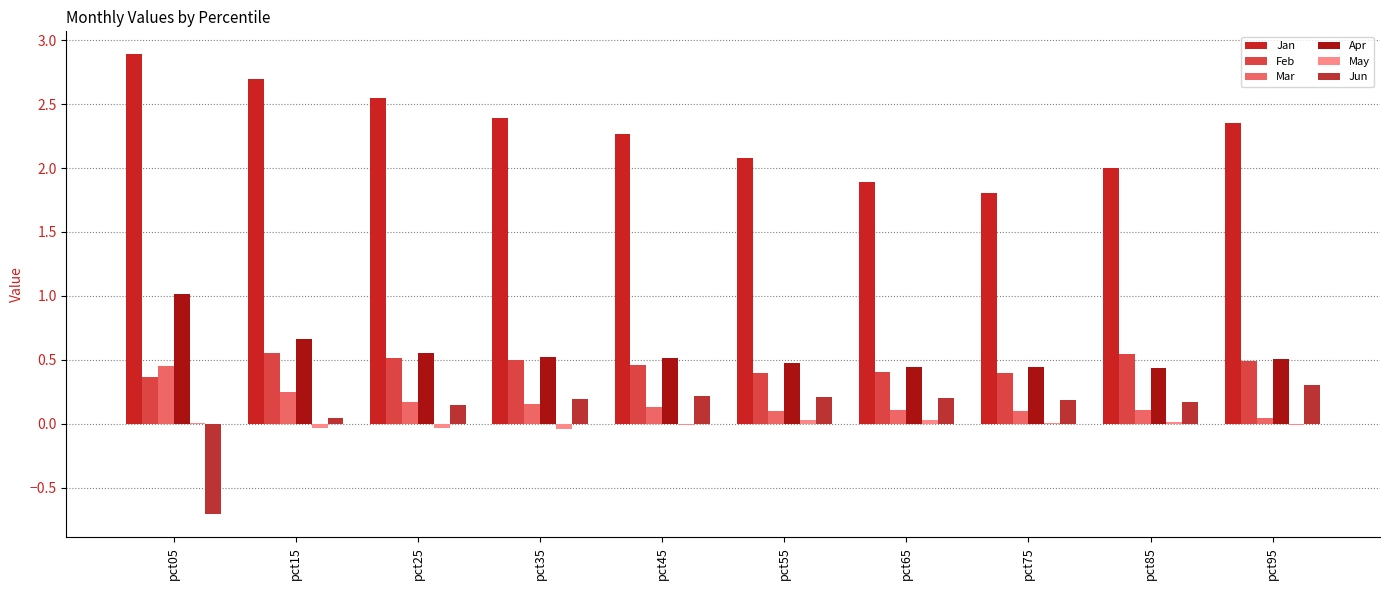

The value of Jun at pct15 is 0.0. True or false?

False